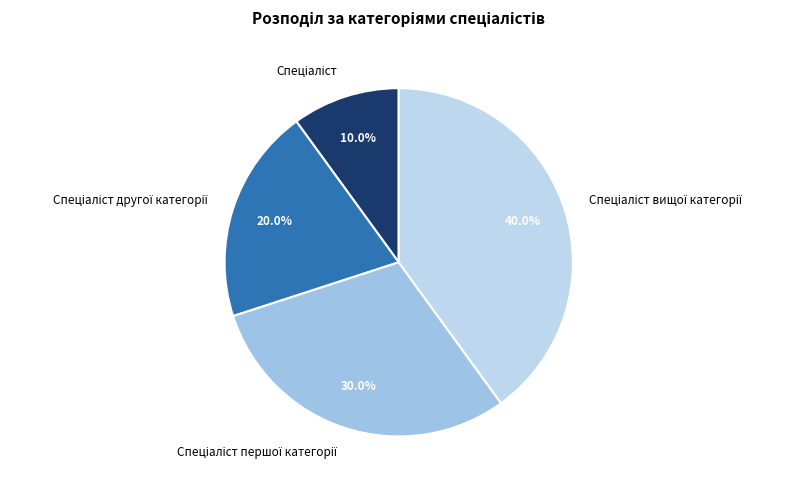

Does any single category account for the majority?

No